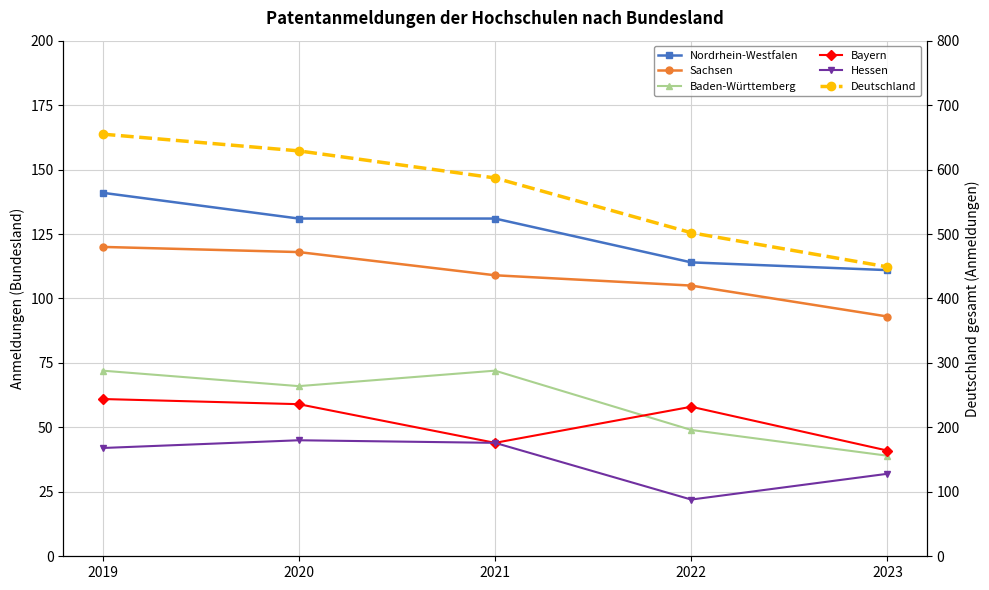

True or false: Bayern and Deutschland intersect in this chart.

False